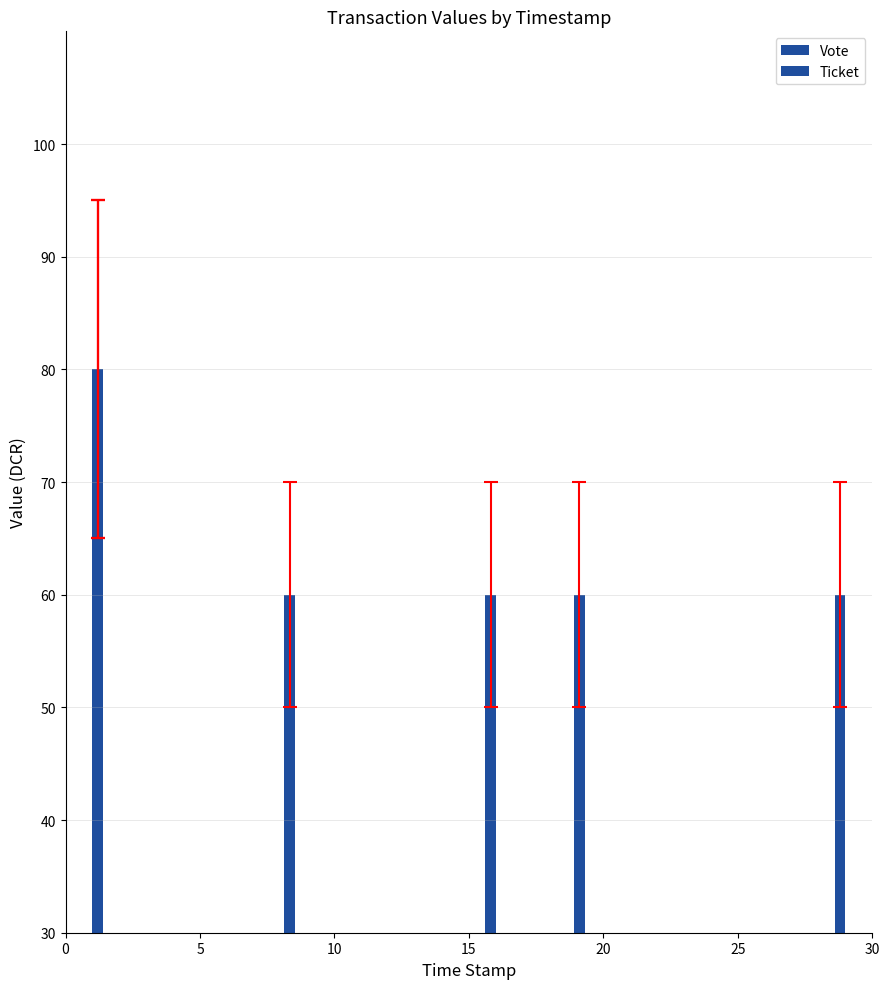

List the series in order of their overall mean, highest first.

Ticket, Vote